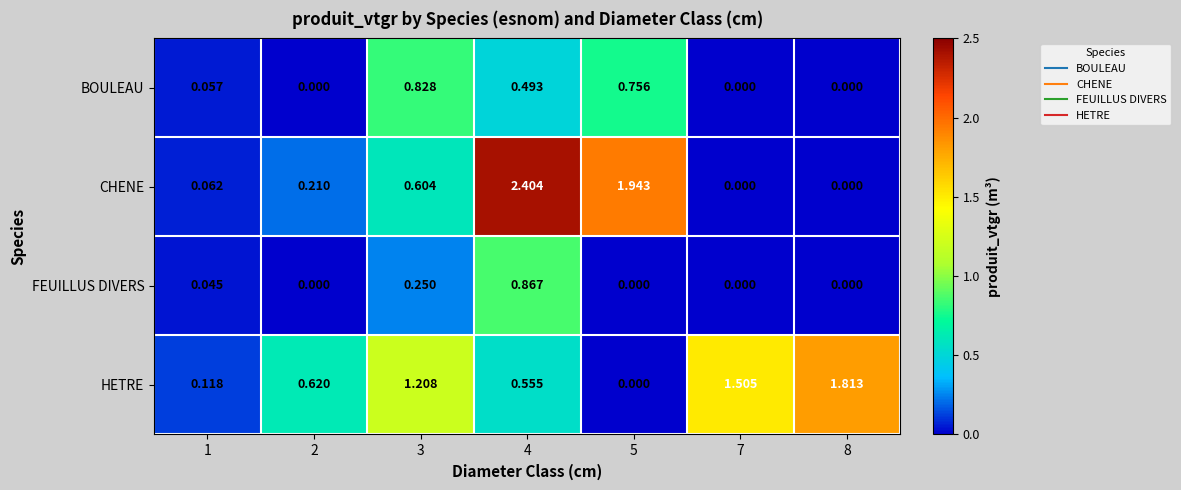

List the series in order of their peak value, lowest first.

BOULEAU, FEUILLUS DIVERS, HETRE, CHENE